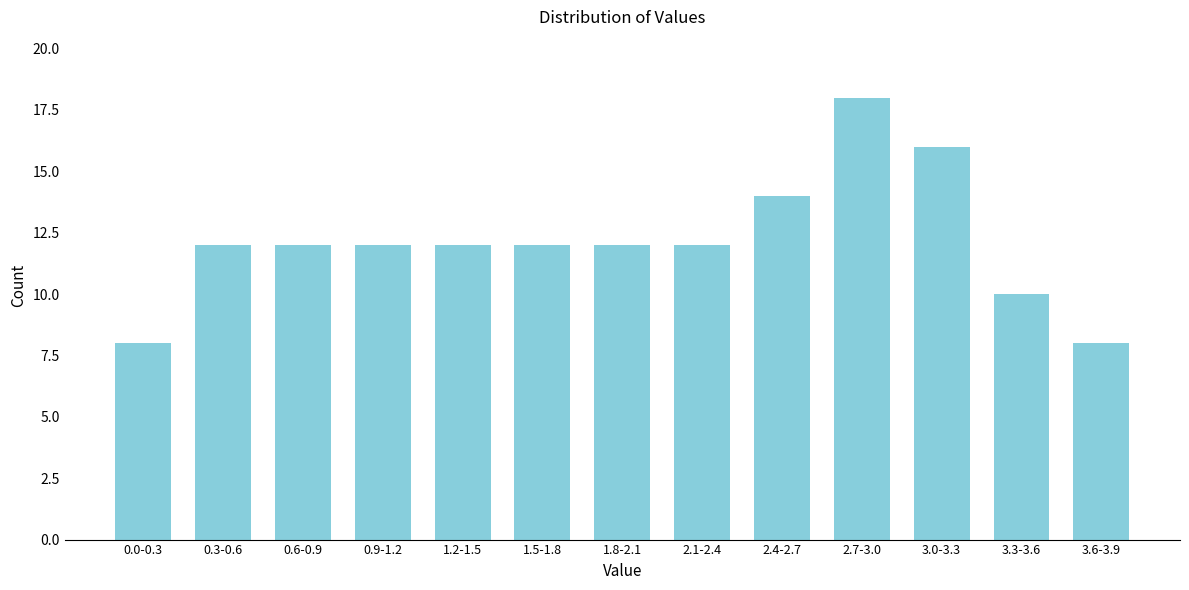

Reading left to right, what are all the values shown in this chart?

8	12	12	12	12	12	12	12	14	18	16	10	8